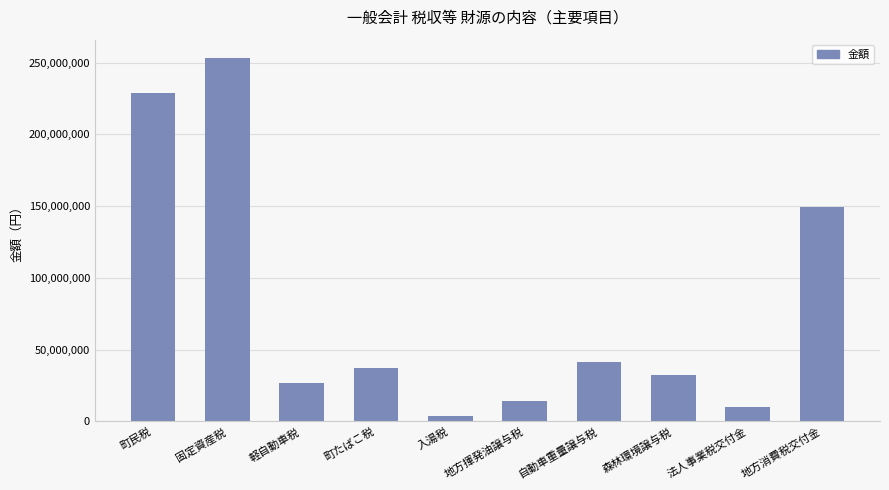

Where does the data first go above 36952775?

町民税